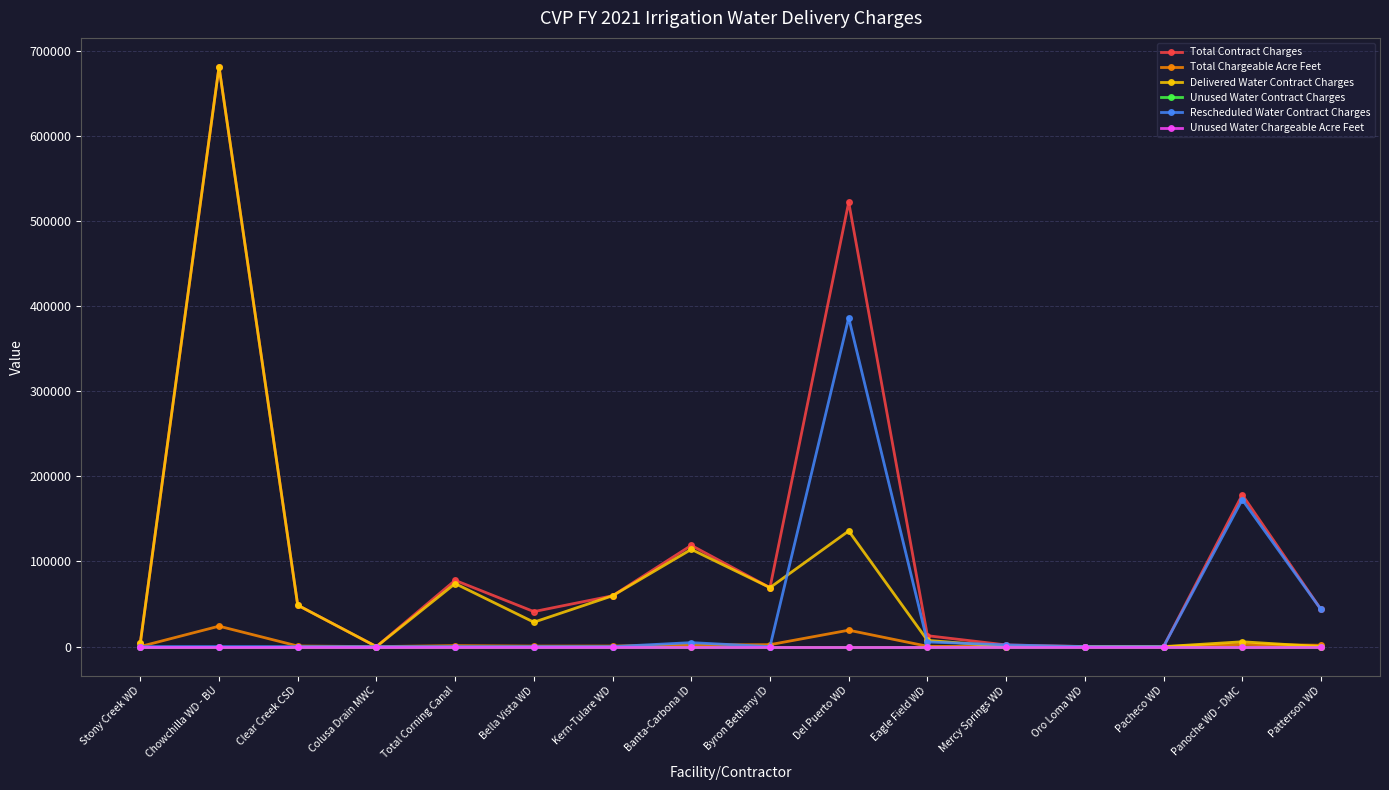

At which label does Unused Water Chargeable Acre Feet reach its minimum?

Stony Creek WD